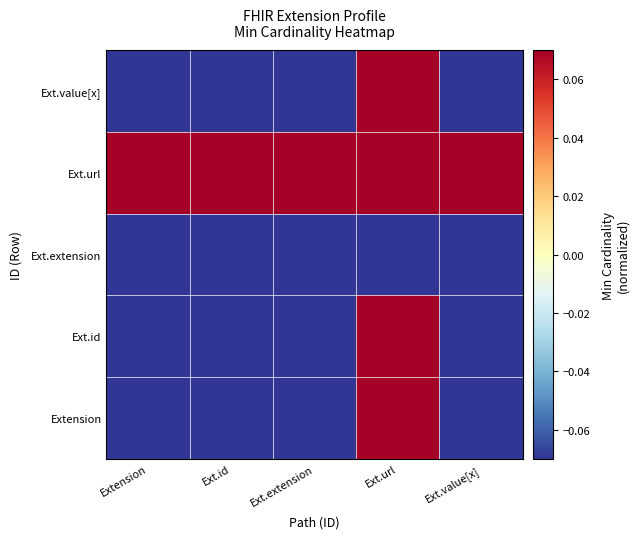

Which series has the widest spread of values?

Extension